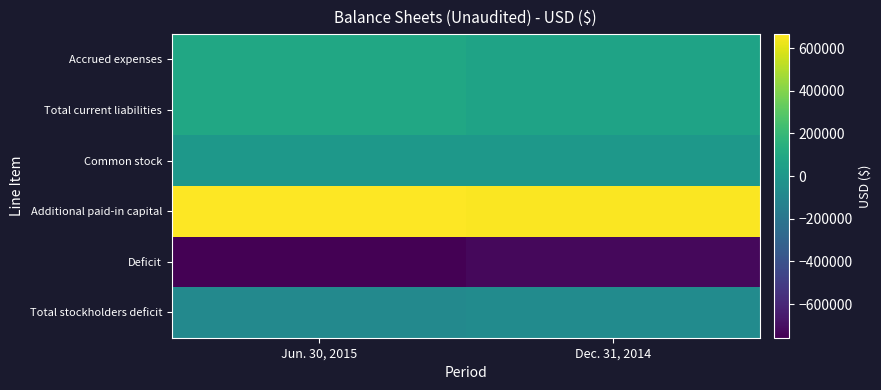

Which series changed the most between Jun. 30, 2015 and Dec. 31, 2014?

Deficit